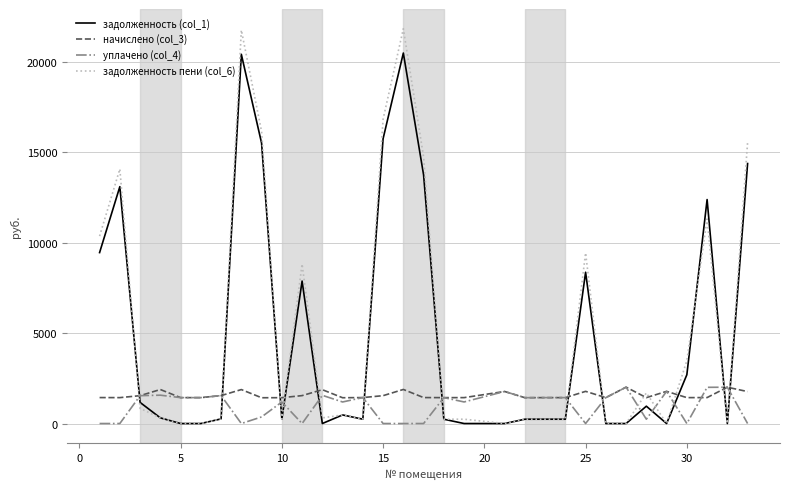

Which series has the largest range (max minus min)?

задолженность пени (col_6)